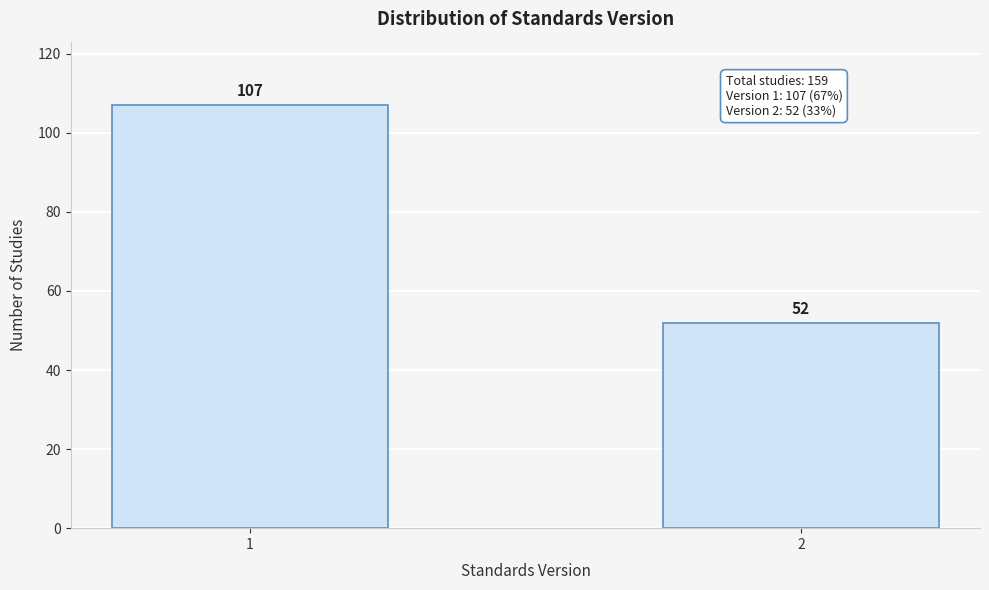

Reading left to right, extract all data points from this chart.

1=107	2=52